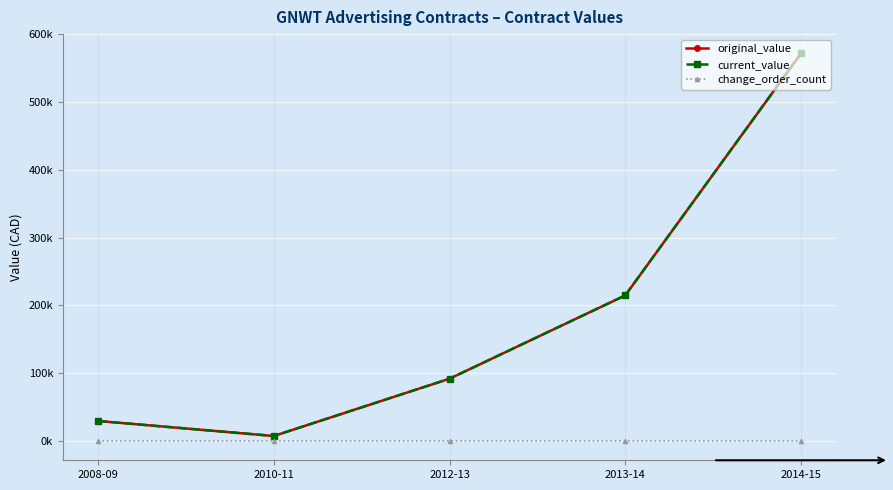

Which series changed the most between 2010-11 and 2013-14?

original_value